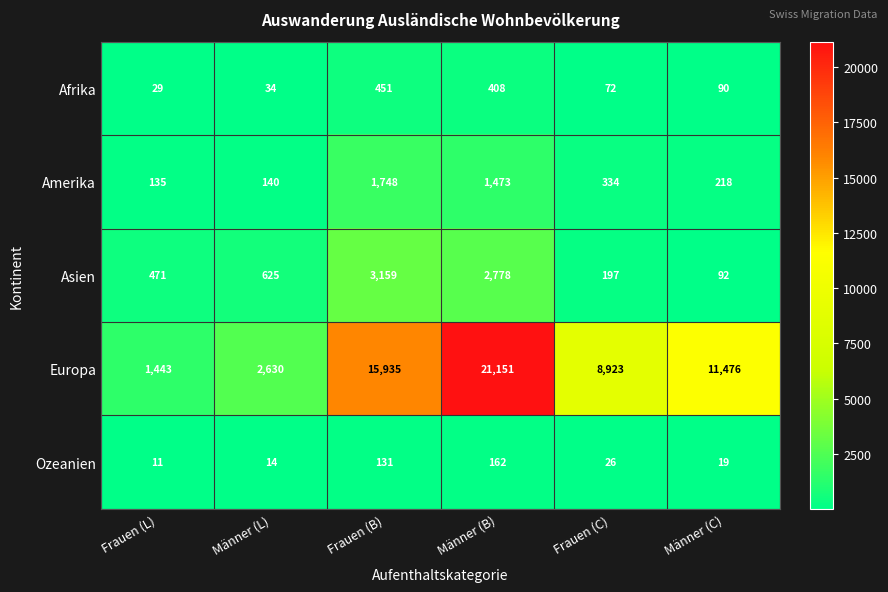

What is the difference between the highest and lowest values at Frauen (C)?

8897